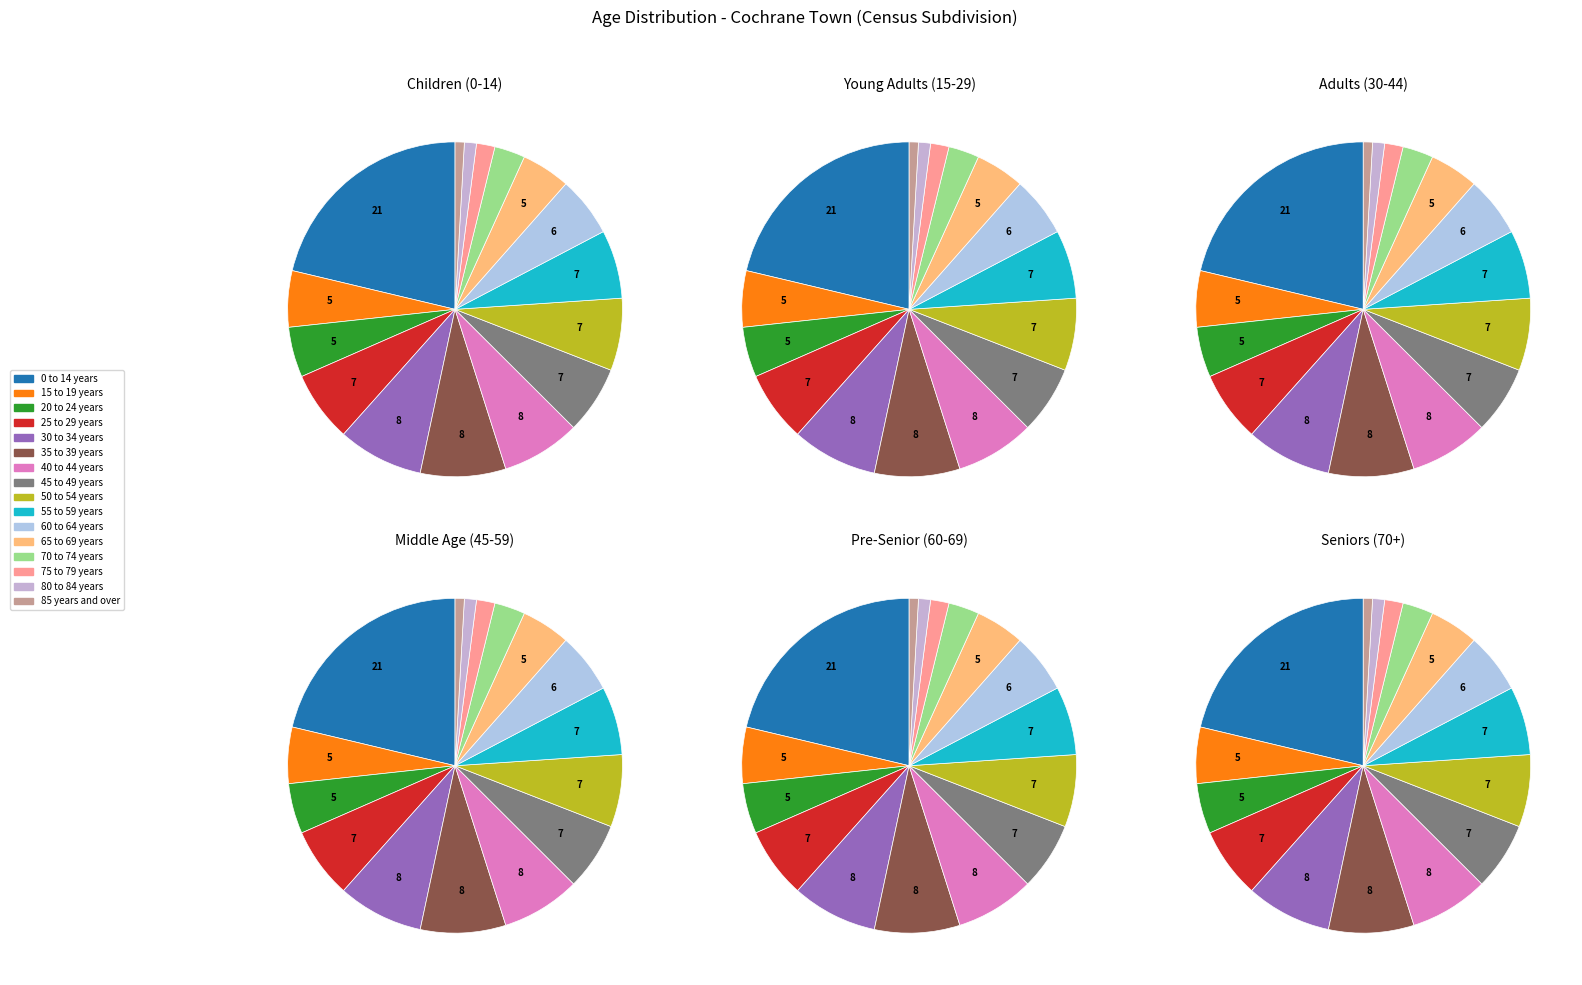

Count the number of slices in the pie.

16